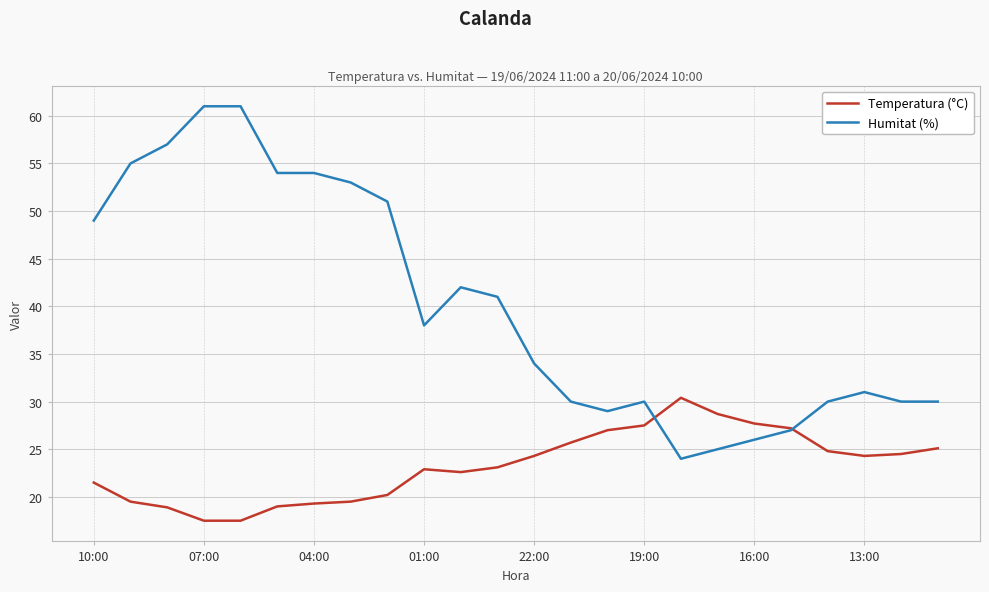

What is the greatest value displayed?

61.0